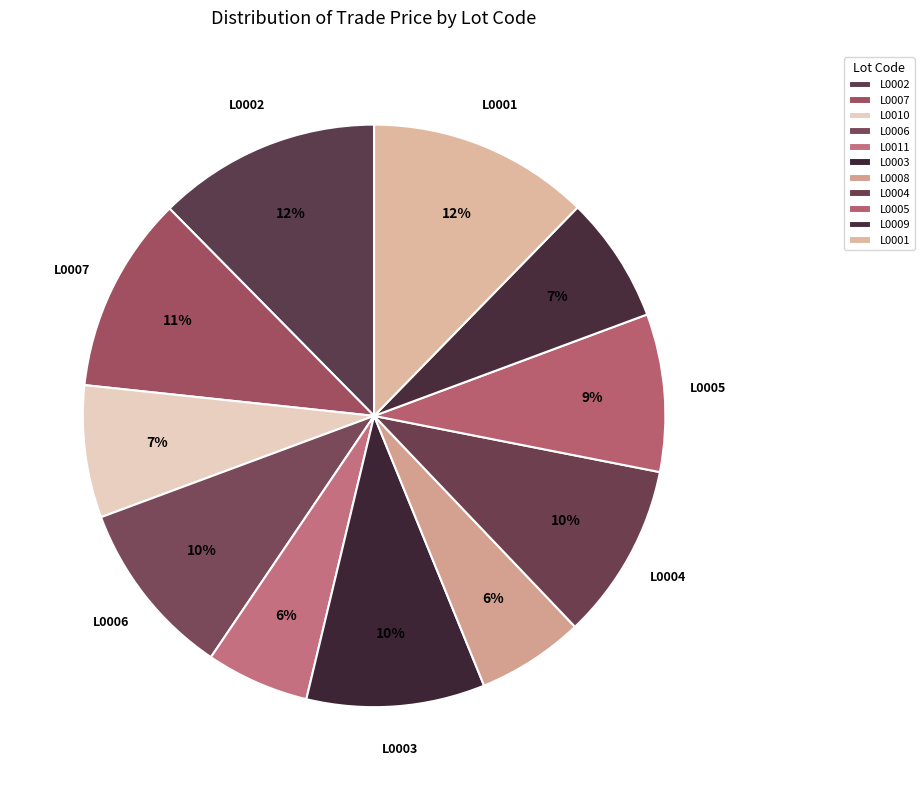

What is the largest slice in the pie chart?

L0002